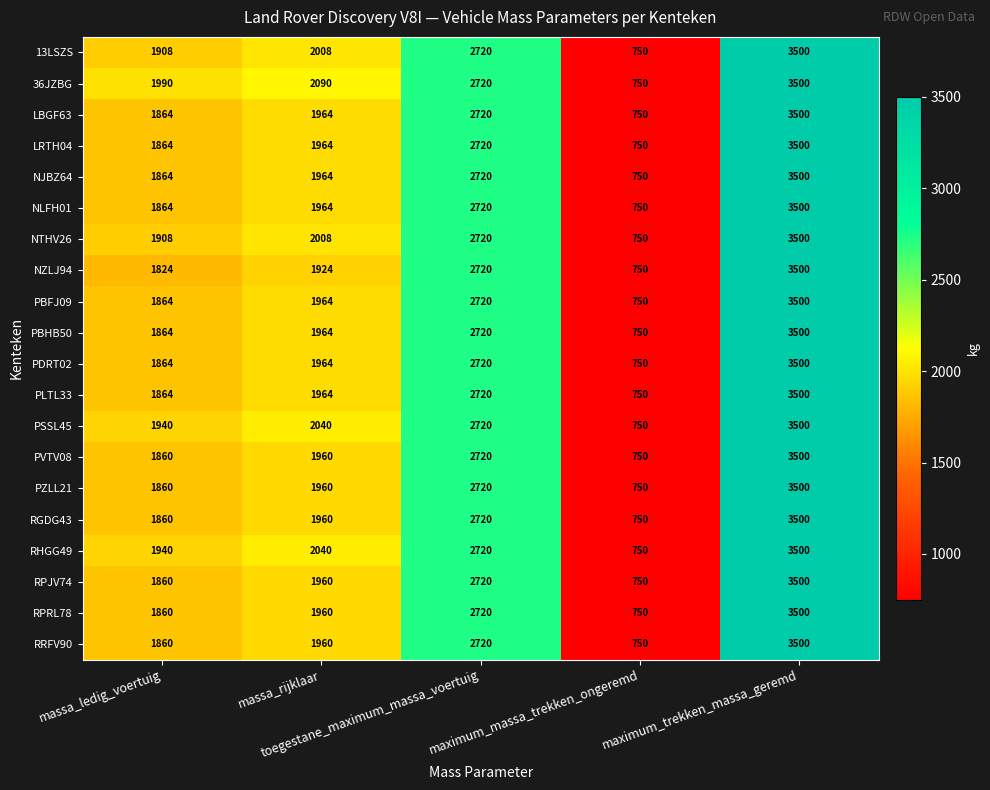

What is the lowest value of the RPJV74 series?

750